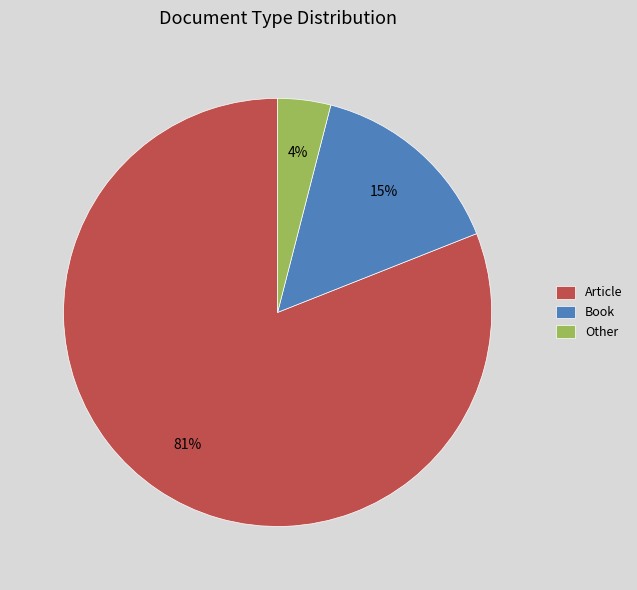

Do Other and Article together represent more than half of the pie?

Yes